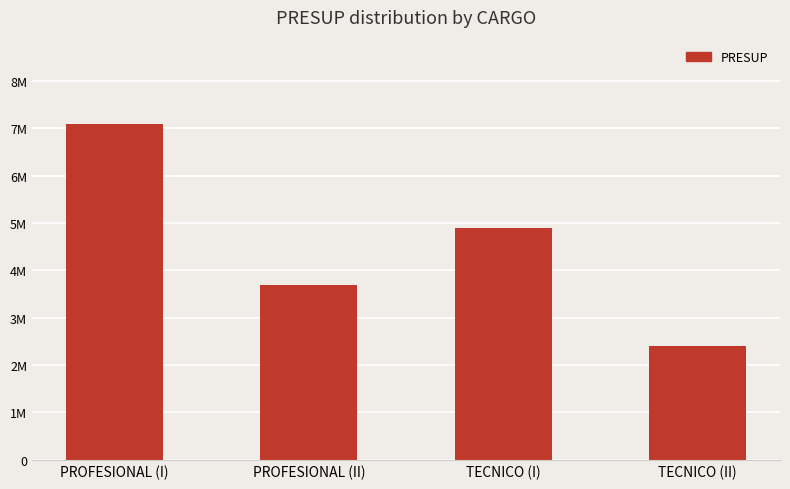

At which category does the chart reach its peak across all series?

PROFESIONAL (I)